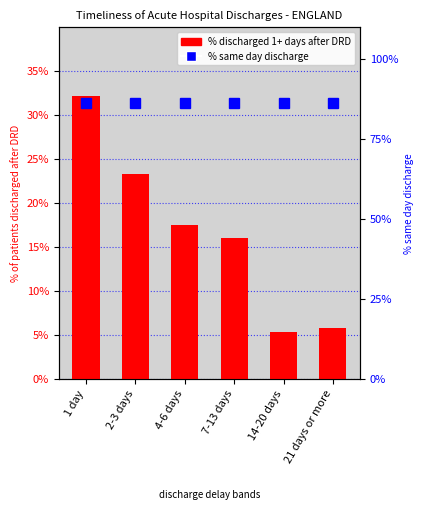

Which series changed the most between 4-6 days and 21 days or more?

% discharged 1+ days after DRD